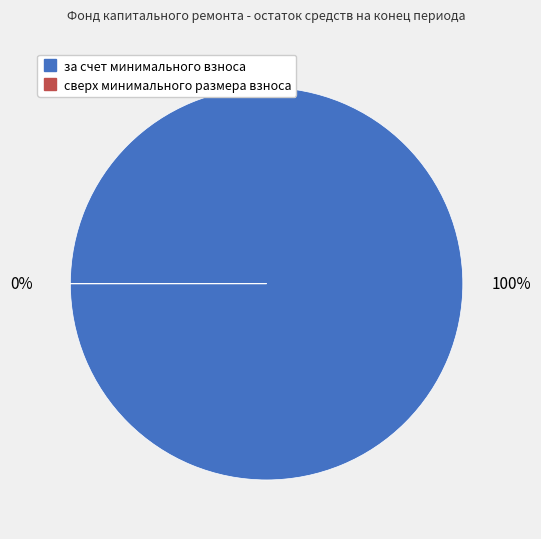

What percentage is the за счет минимального взноса slice, to the nearest percent?

100%